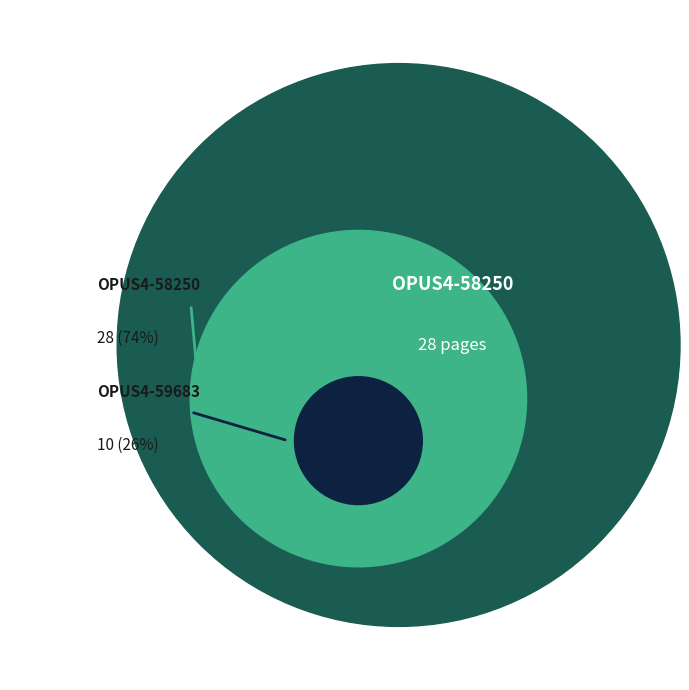

Does OPUS4-58250 represent more than half of the total?

Yes